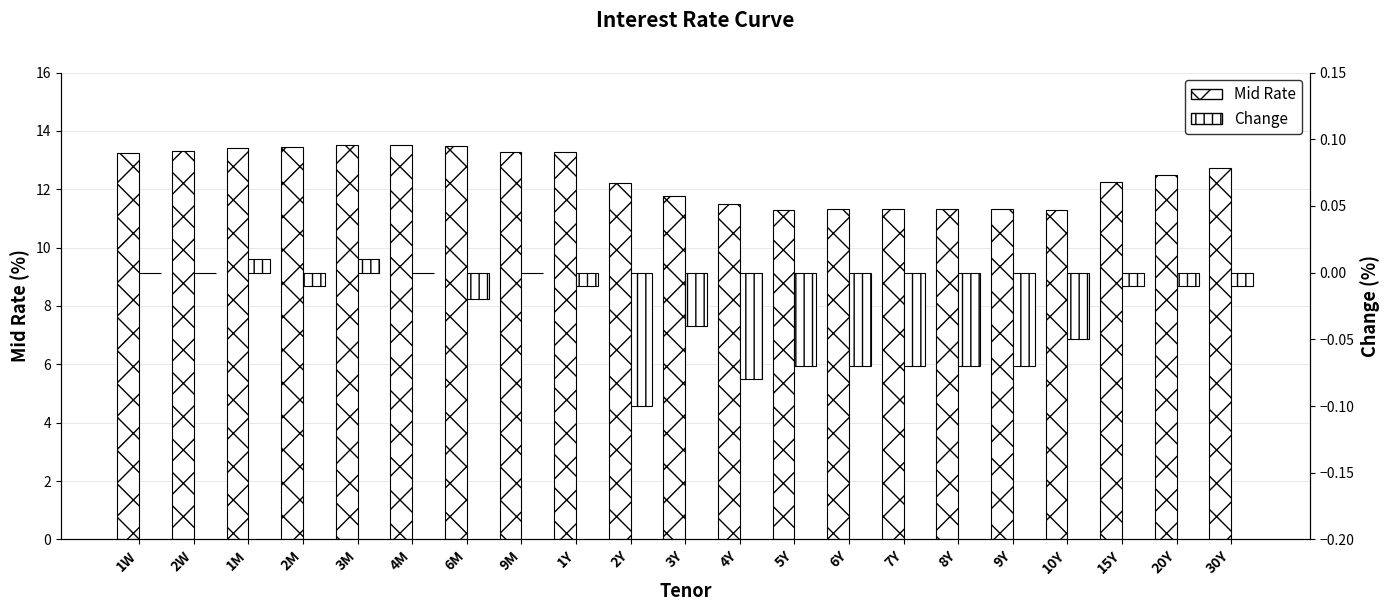

Where does the Change series first go above 0?

1M